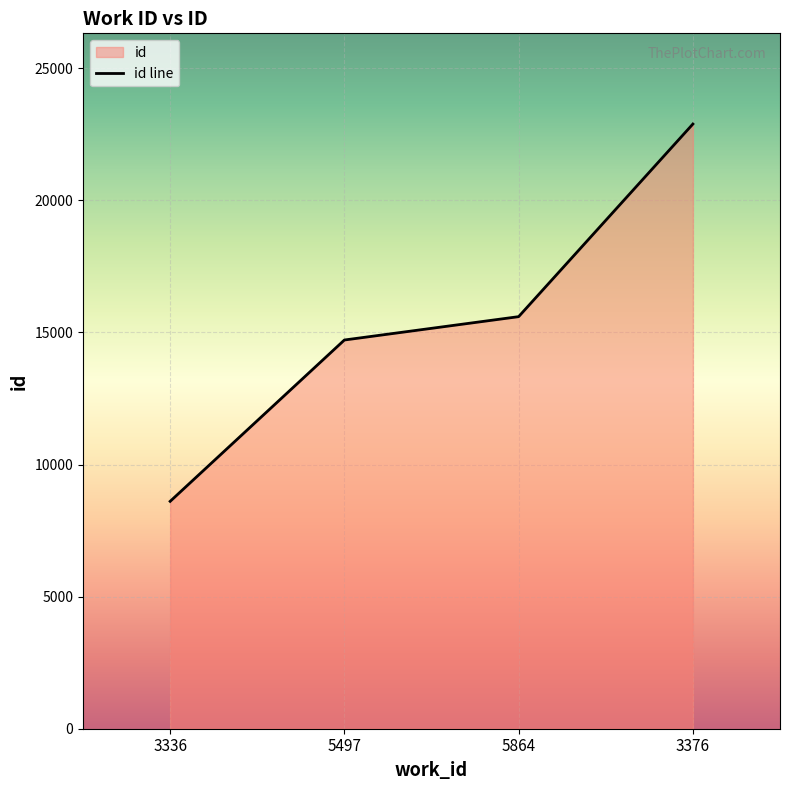

Reading left to right, transcribe all the data shown in this chart.

3336=8607	5497=14714	5864=15598	3376=22889